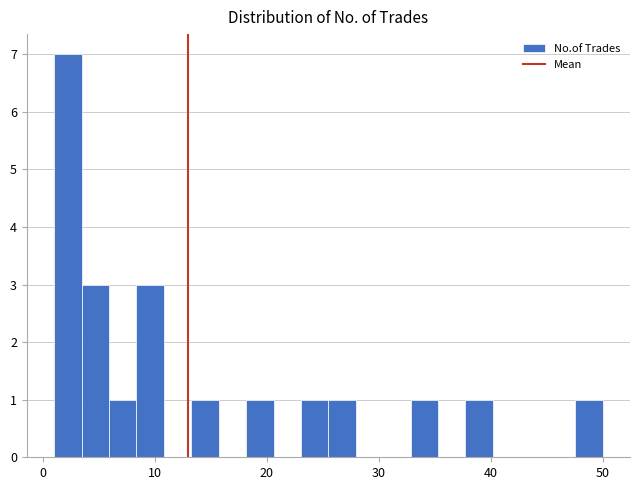

Around what value on the x-axis is the tallest bar? Give the approximate position of its centre, as read against the axis.

2